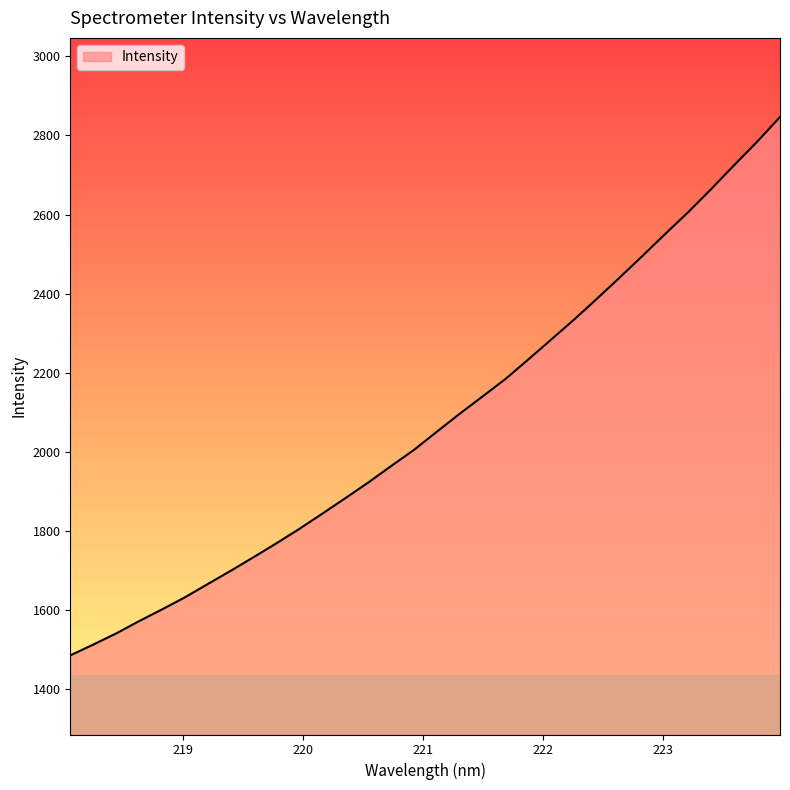

True or false: there are more than 1 points higher than both neighbors.

False